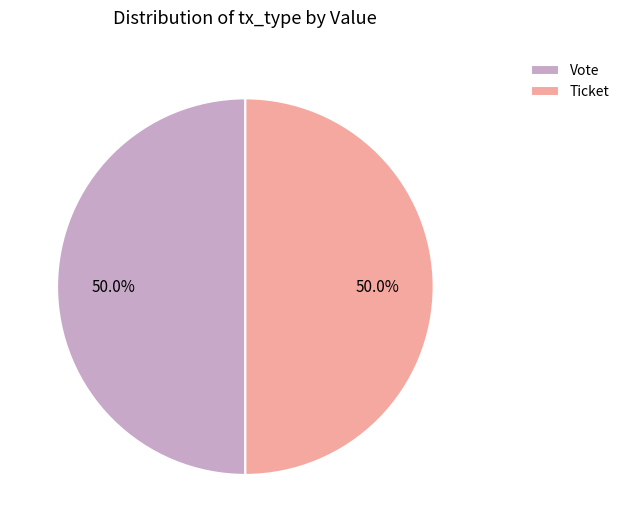

Count the number of slices in the pie.

2